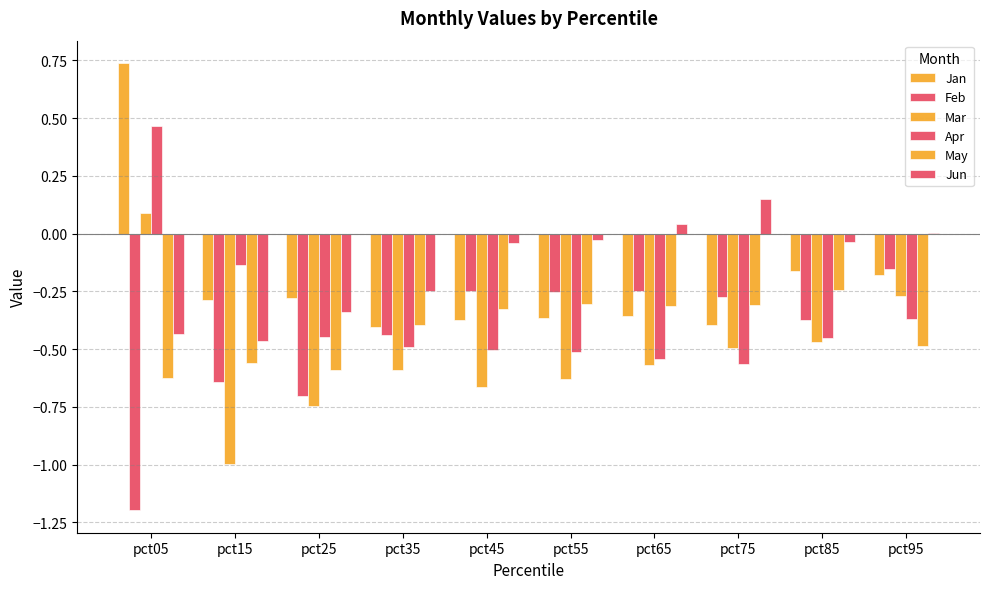

At which category does the chart reach its peak across all series?

pct05